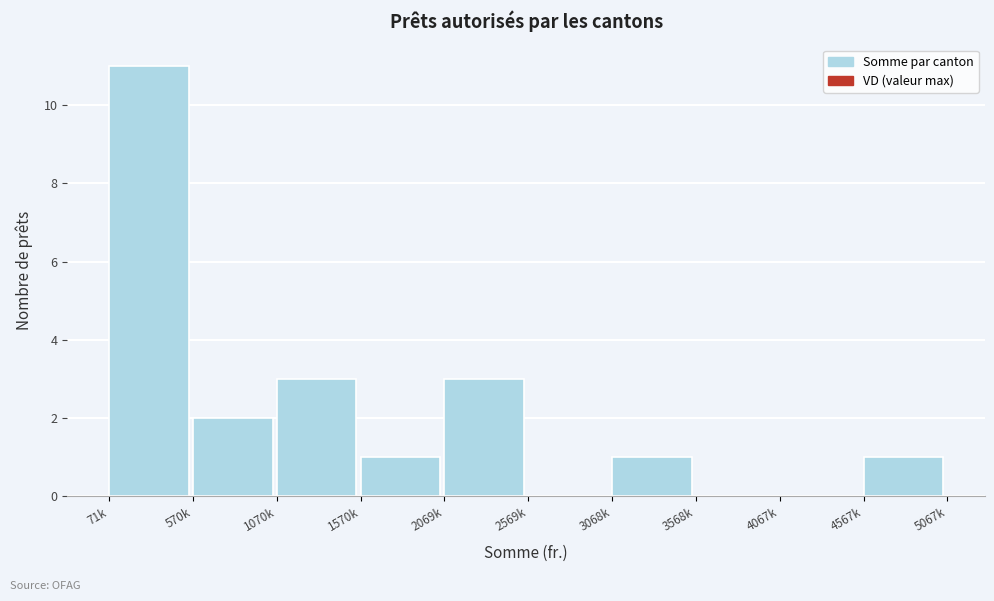

Reading right to left, what are all the values shown in this chart?

4567k=1	4067k=0	3568k=0	3068k=1	2569k=0	2069k=3	1570k=1	1070k=3	570k=2	71k=11